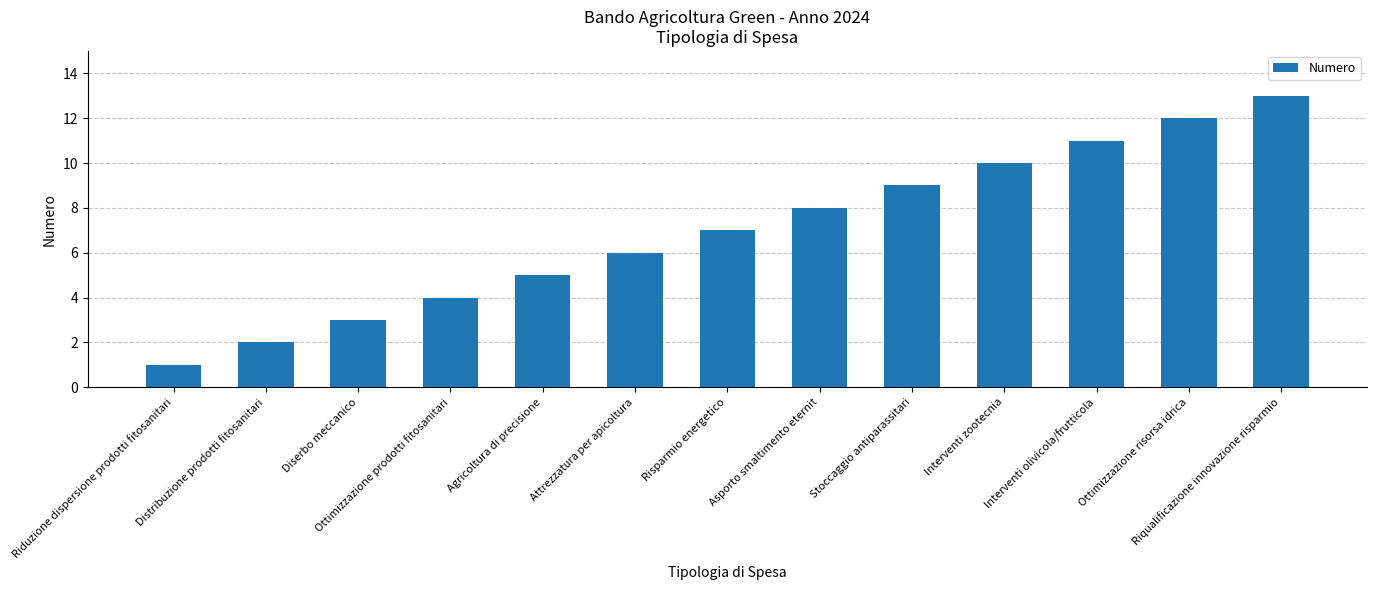

Which category has the lowest value across all series?

Riduzione dispersione prodotti fitosanitari